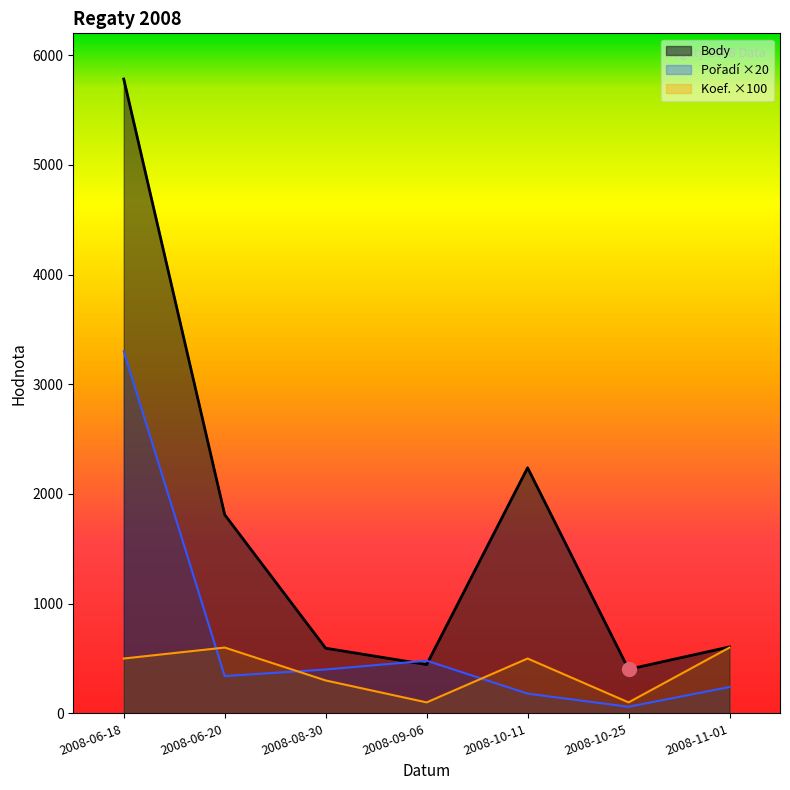

What value does the Koef. series have at 2008-06-18?

500